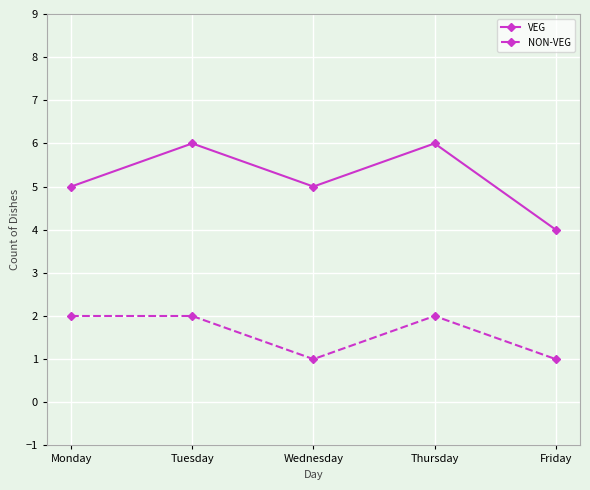

What is the maximum value shown in the chart?

6